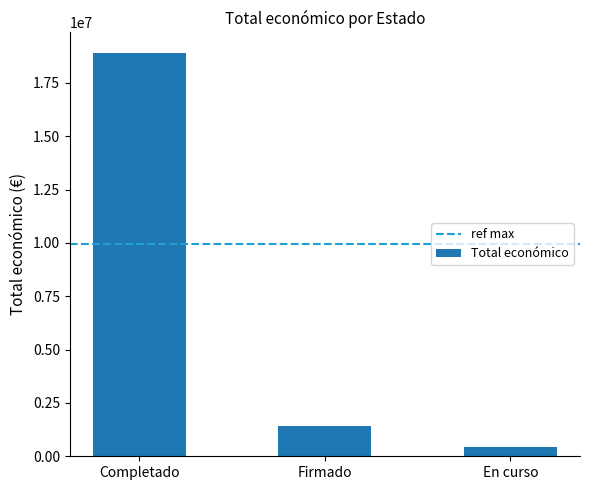

Are the bars horizontal?

No